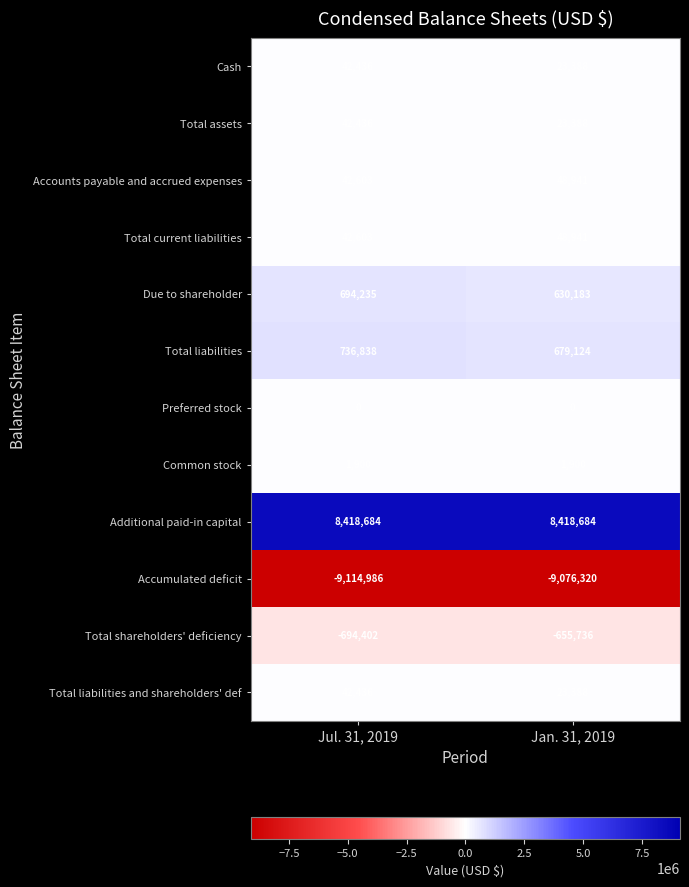

What is the sum of the Total liabilities and shareholders' def values at Jan. 31, 2019 and Jul. 31, 2019?

65824